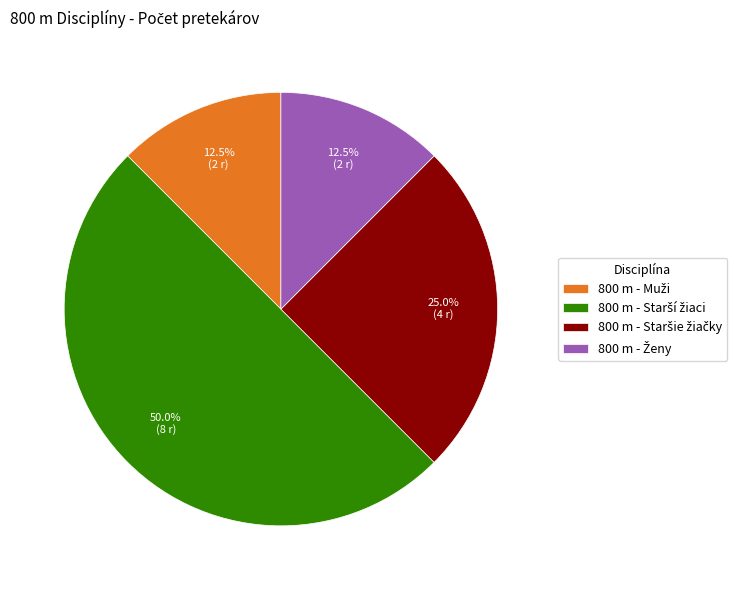

Between 800 m - Staršie žiačky and 800 m - Ženy, which is larger?

800 m - Staršie žiačky